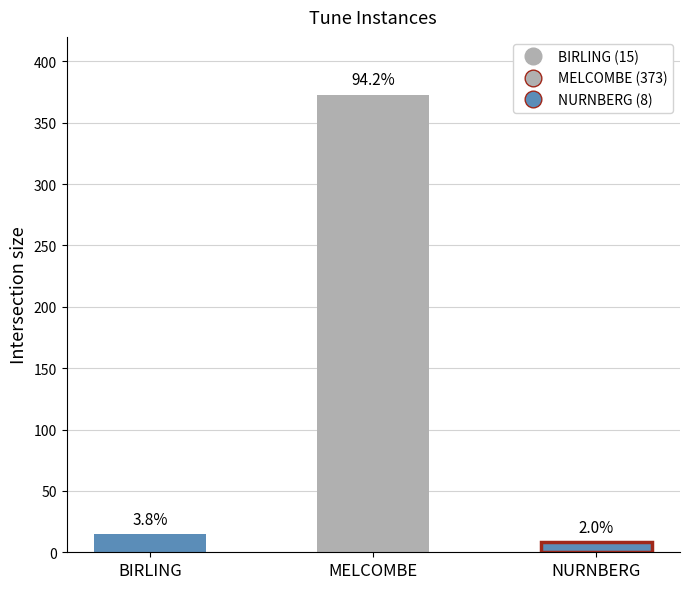

Does the chart contain stacked bars?

No